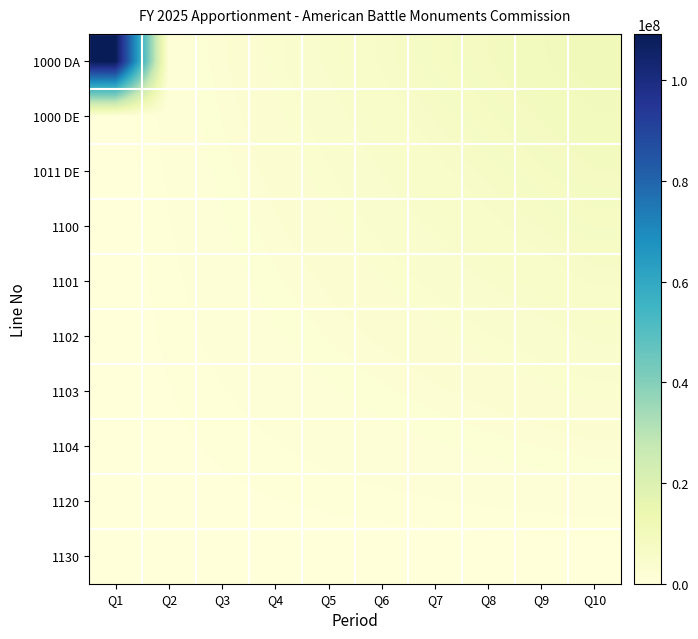

At which category does the chart reach its peak across all series?

Q1